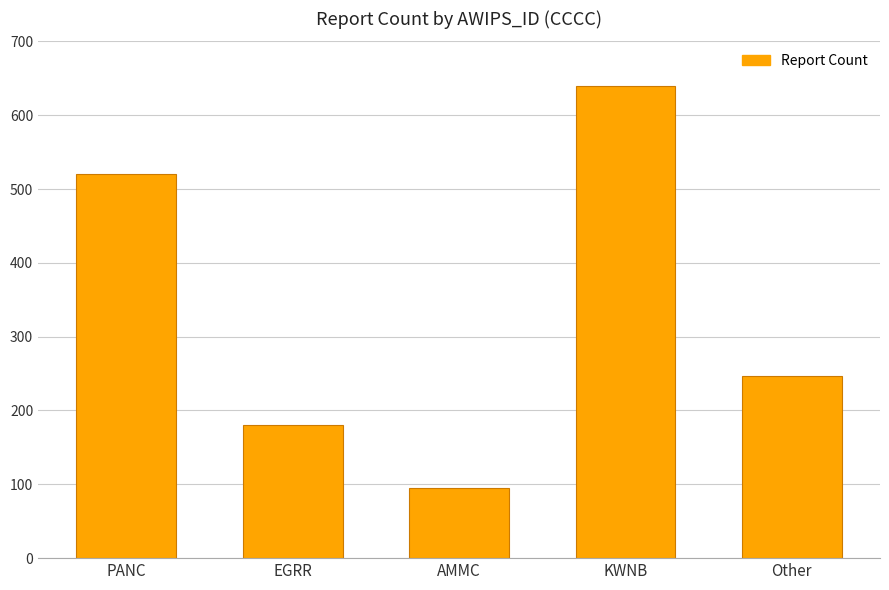

Reading right to left, transcribe all the data shown in this chart.

Other=247	KWNB=640	AMMC=95	EGRR=180	PANC=520